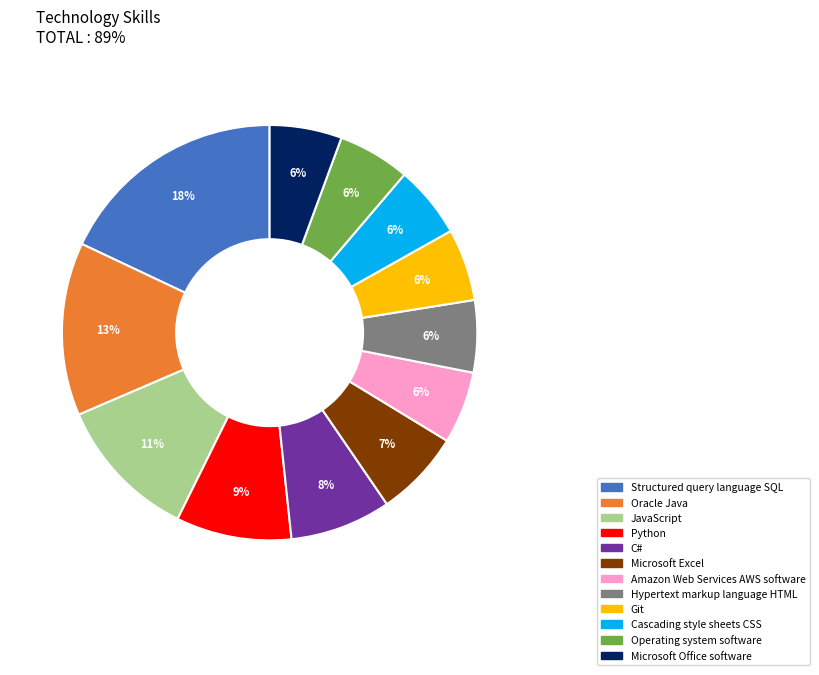

To the nearest percent, what is the combined percentage of Hypertext markup language HTML and Python?

15%